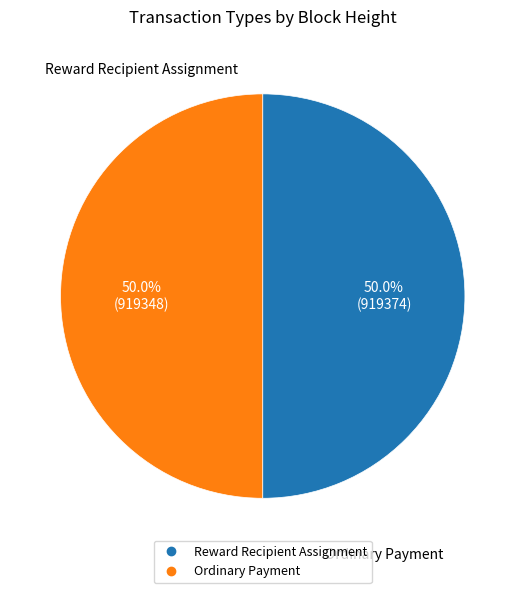

Approximately how many times larger is the value at Reward Recipient Assignment compared to Ordinary Payment?

1.0